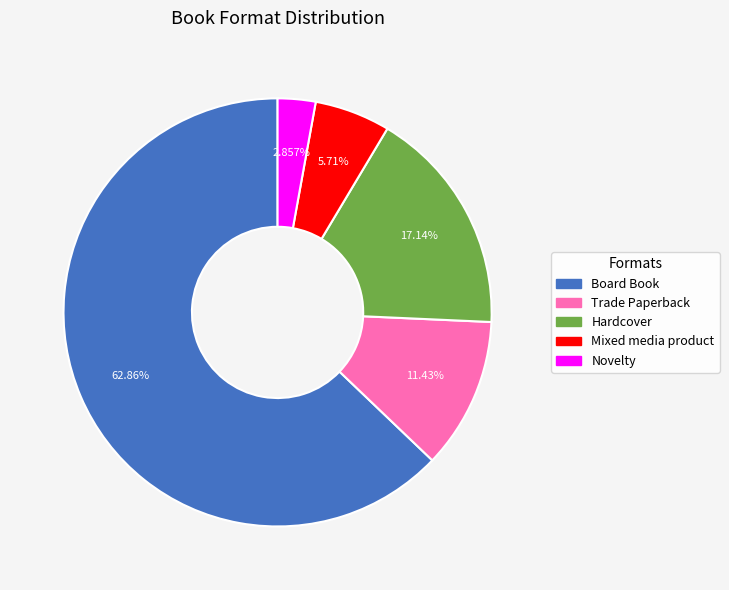

How much of the chart is everything except Novelty?

97.1%